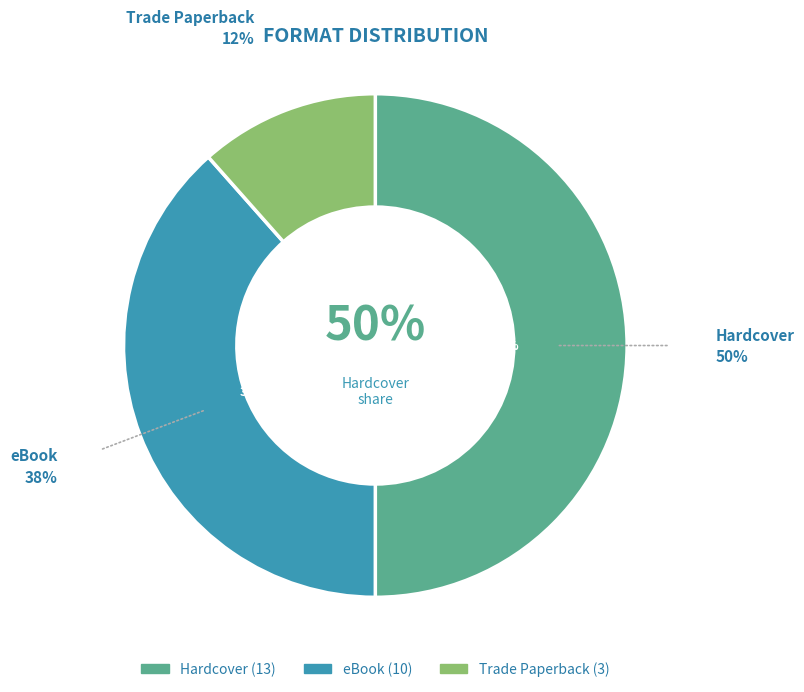

What portion of the pie excludes eBook?

61.5%